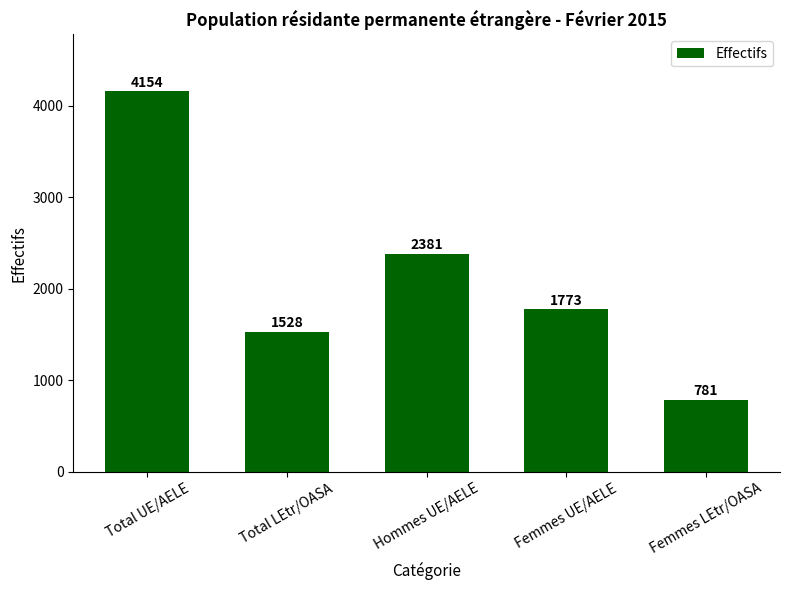

How many data points does each series have?

5